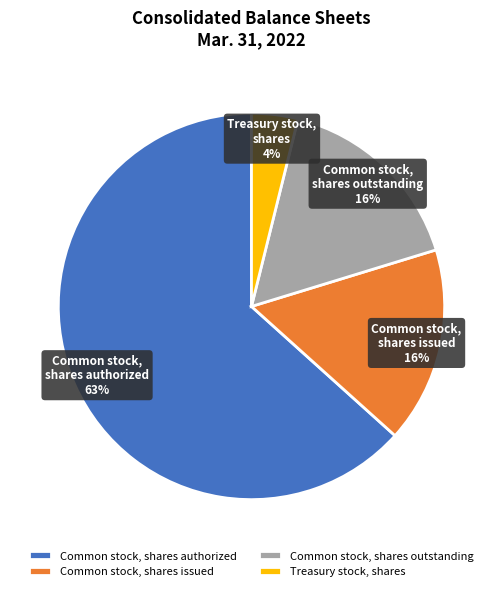

Does Treasury stock, shares represent more than half of the total?

No